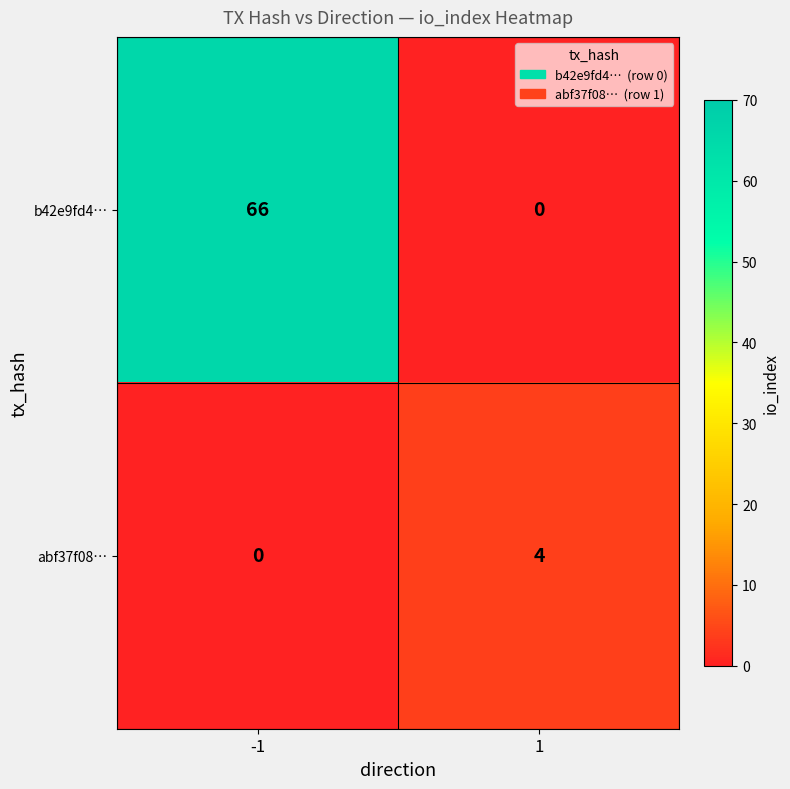

What is the highest value of the b42e9fd4… series?

66